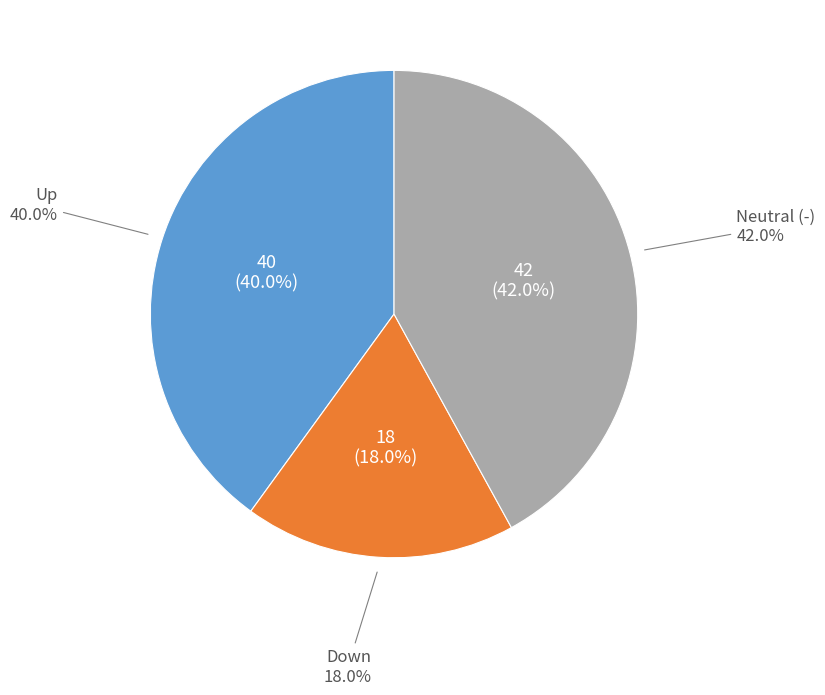

Is there a majority slice in this chart?

No